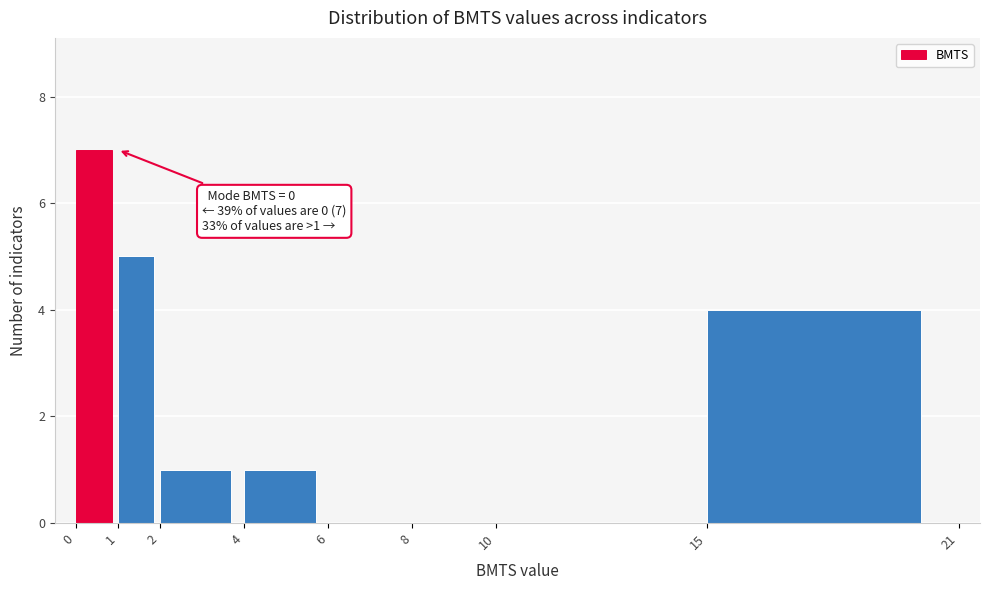

Which range on the x-axis has the tallest bar?

0 to 1